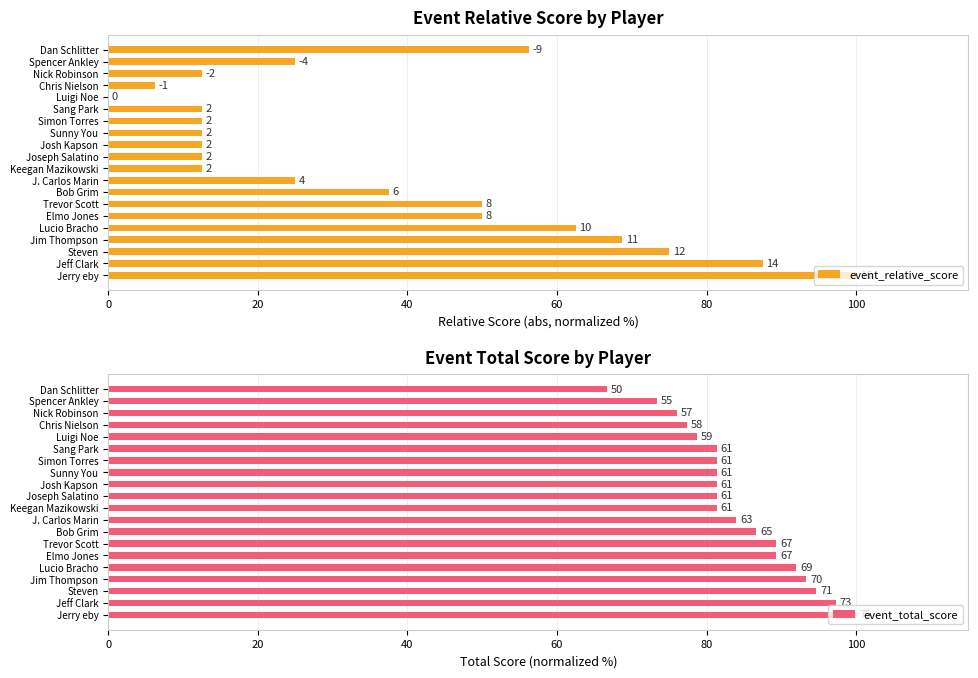

Does the chart contain any negative values?

No